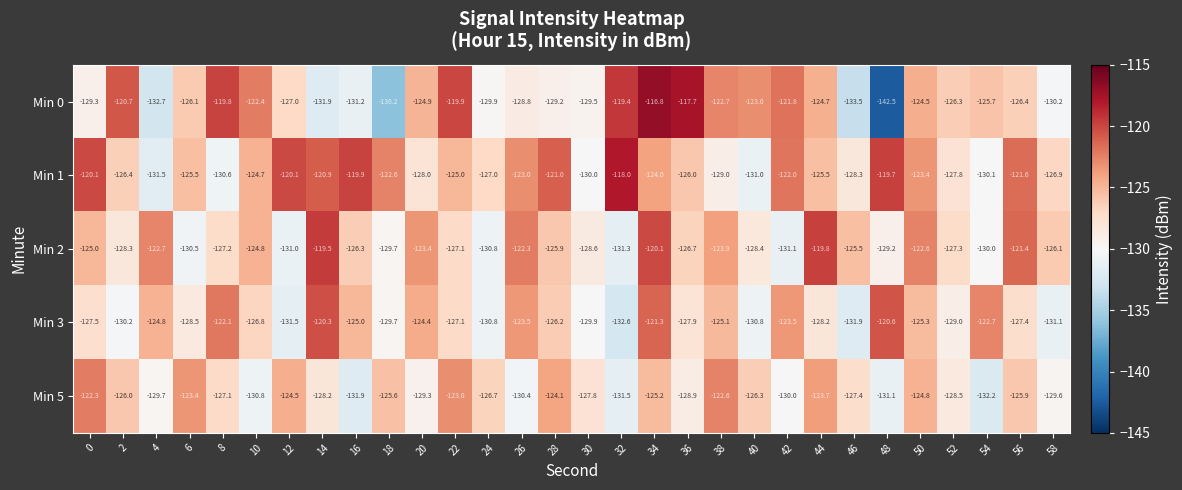

Between 4 and 38, which series saw the biggest shift?

Min 0